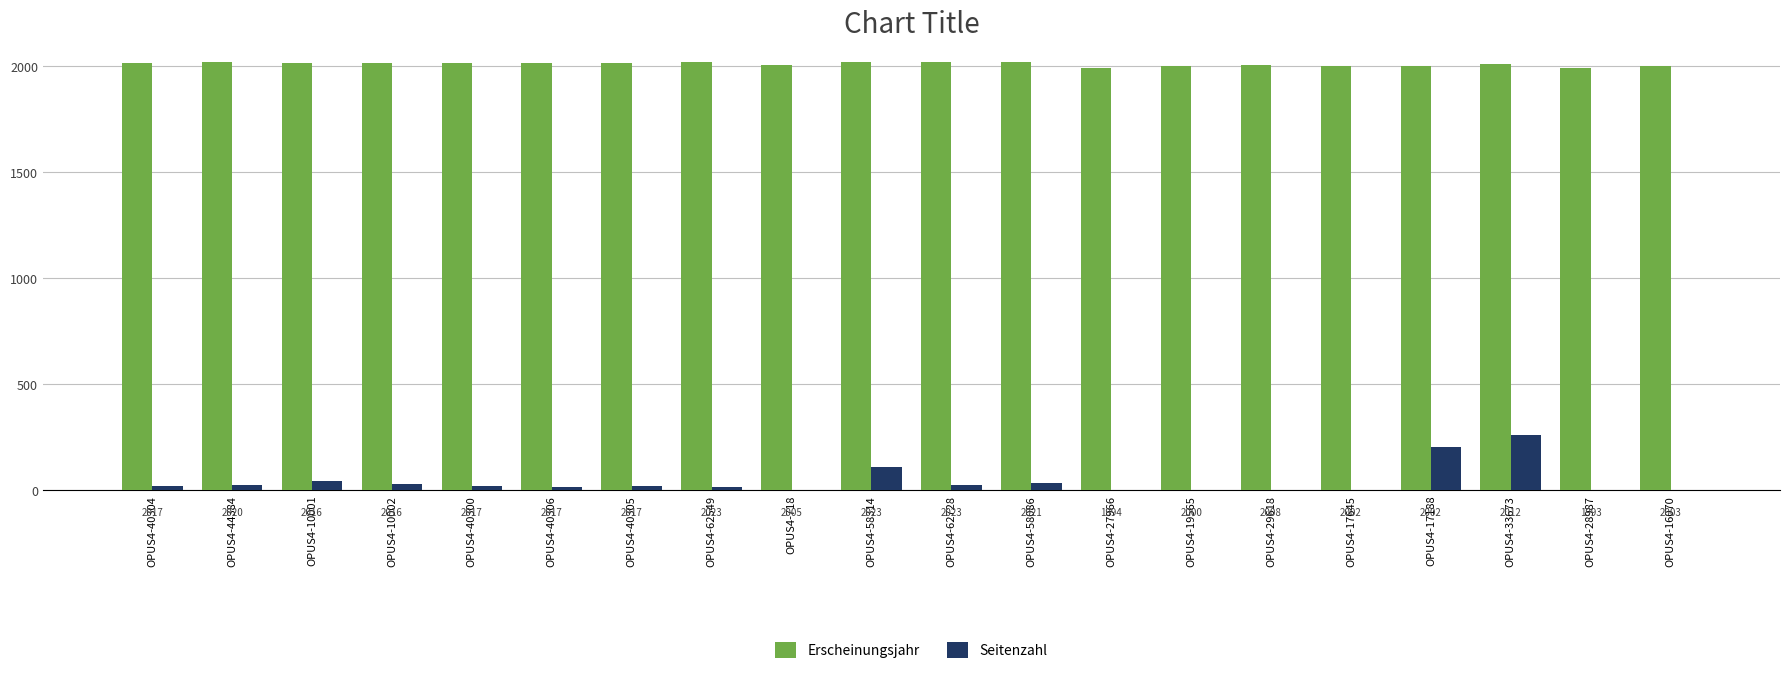

What is the sum of the Erscheinungsjahr values at OPUS4-62728 and OPUS4-718?

4028